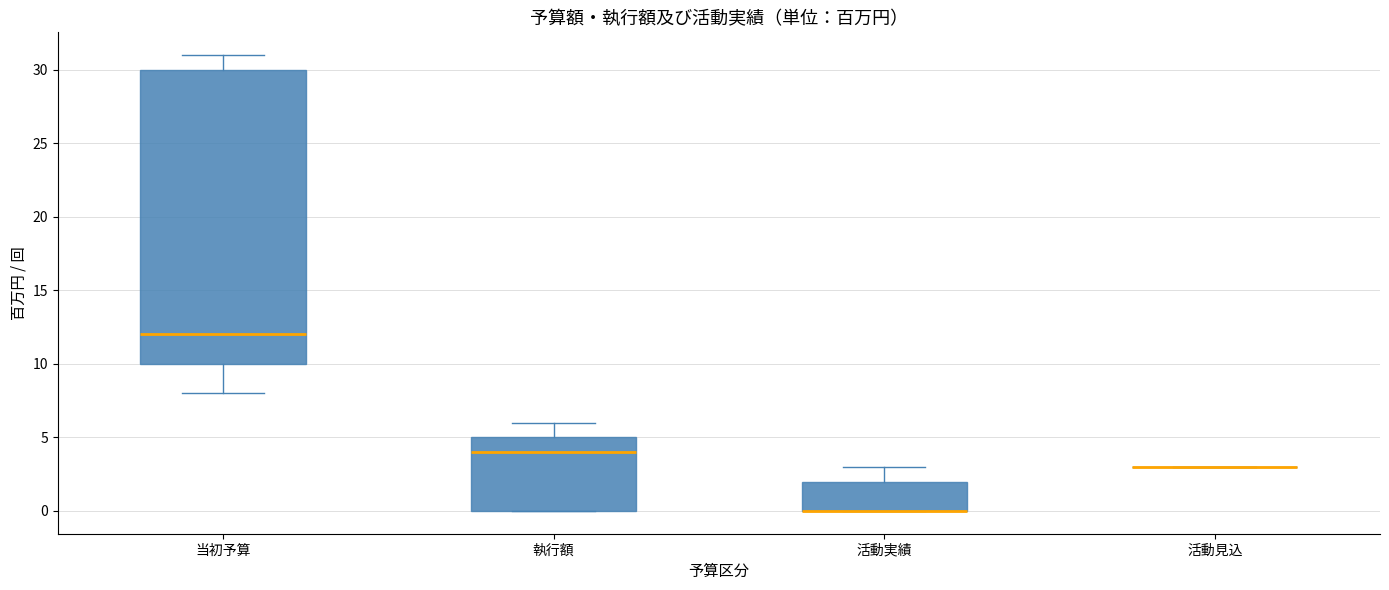

Which box is the tallest, from its lower edge to its upper edge?

当初予算